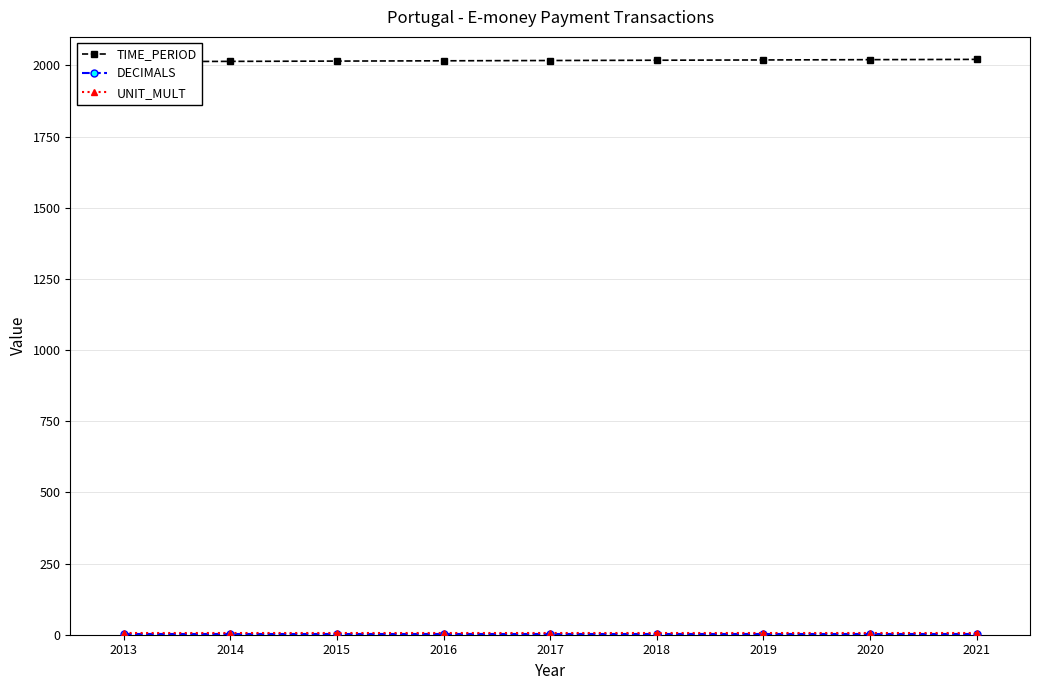

Does the chart display data point markers on the line(s)?

Yes